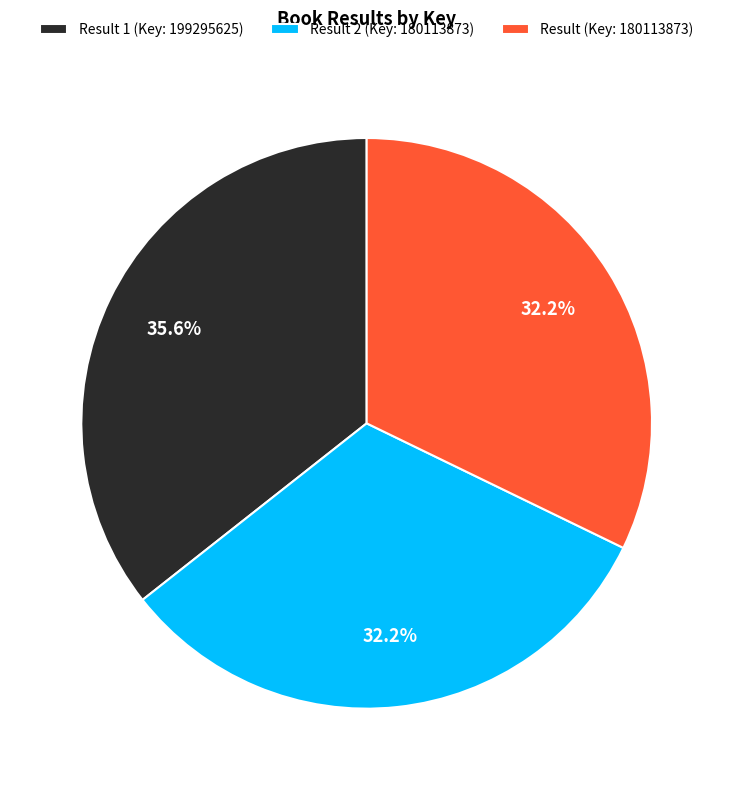

What is the ratio of the value at Result (Key: 180113873) to the value at Result 1 (Key: 199295625)?

0.9